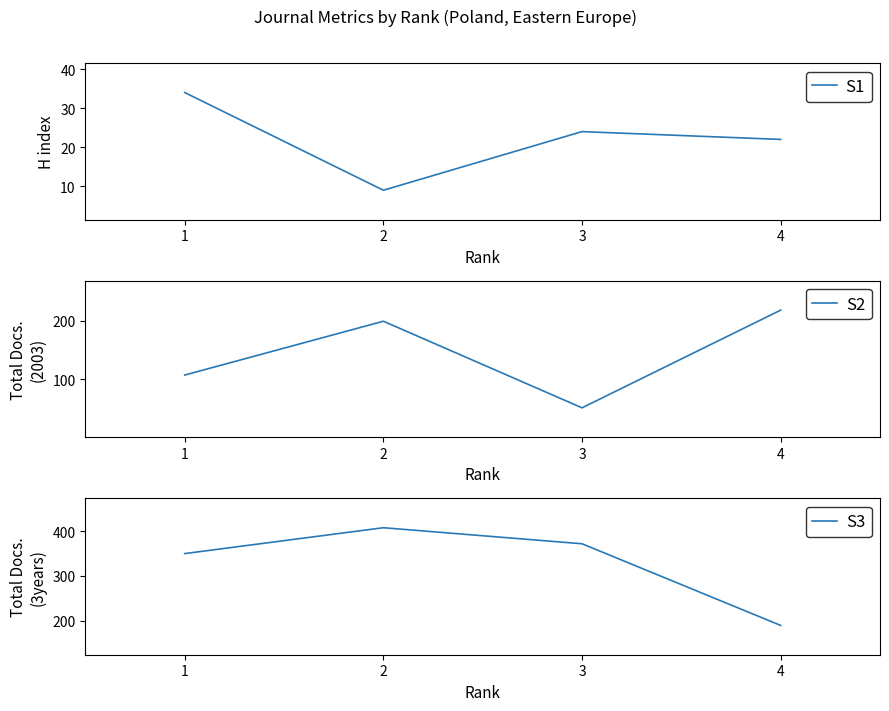

What are all the series names shown in the legend?

S1, S2, S3